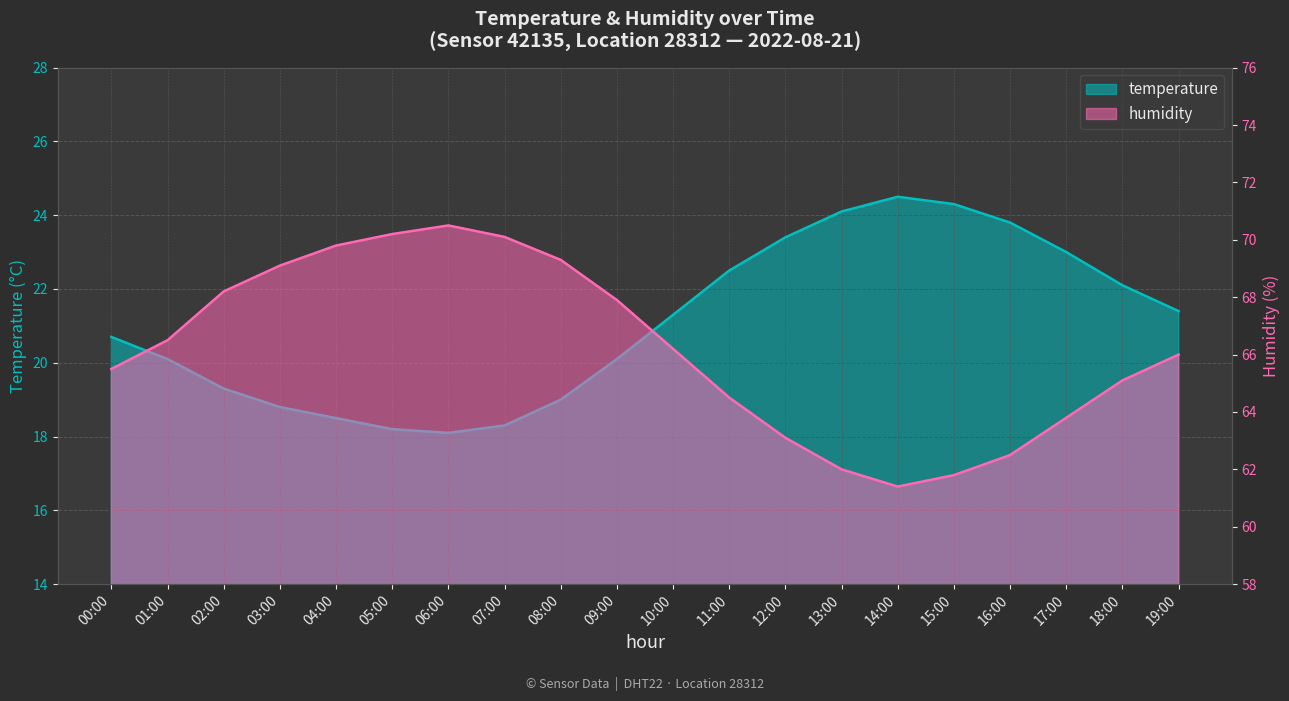

True or false: humidity and temperature cross at least once.

False